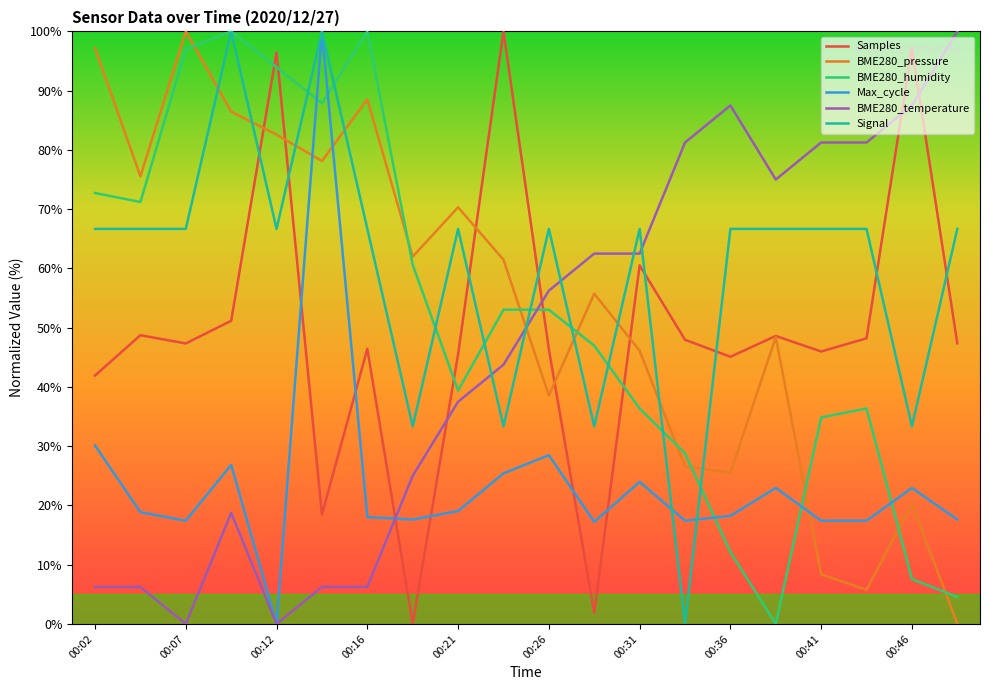

What is the maximum value shown in the chart?

100.0